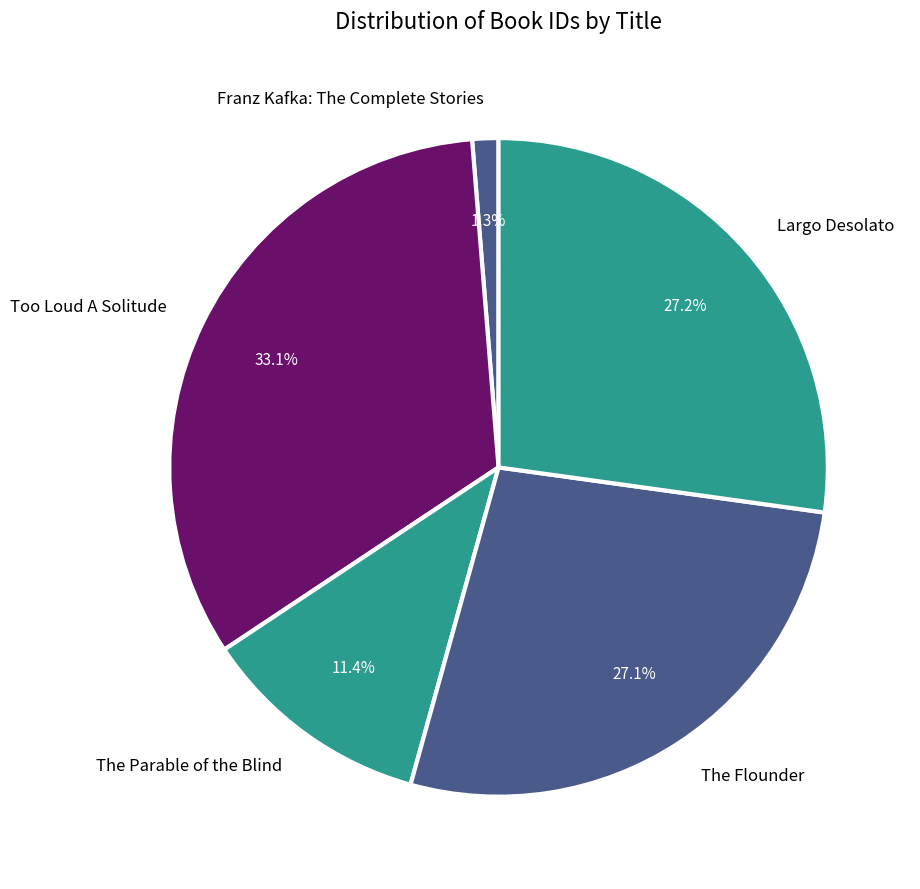

Is it true that Largo Desolato is 20% of the pie?

False